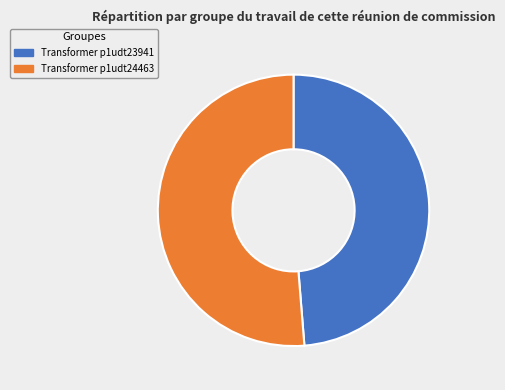

Is there any slice that represents more than half of the pie?

Yes